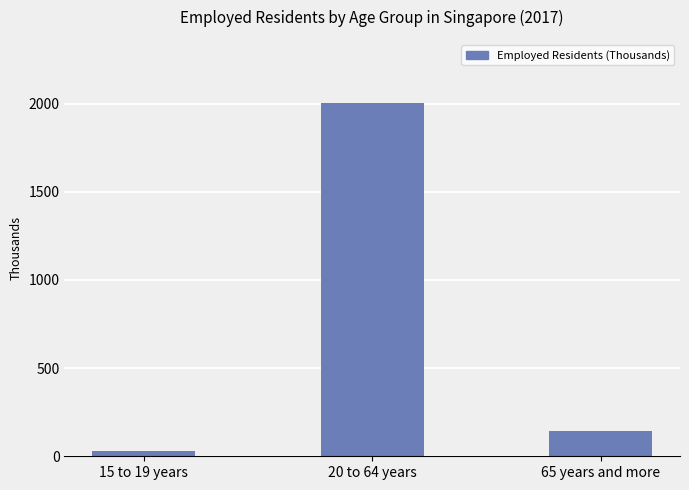

Which category has the lowest value across all series?

15 to 19 years